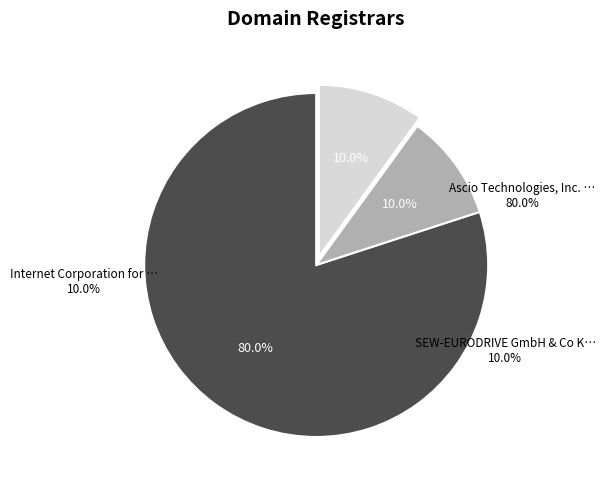

True or false: Ascio Technologies, Inc. - Denmark accounts for 71% of the total.

False